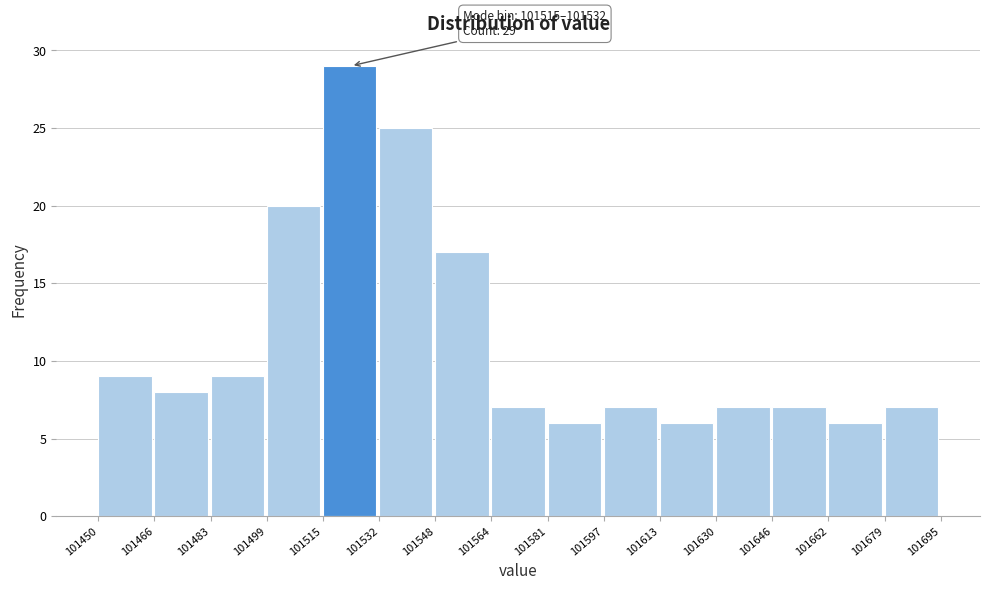

Which range on the x-axis has the tallest bar?

101515 to 101532